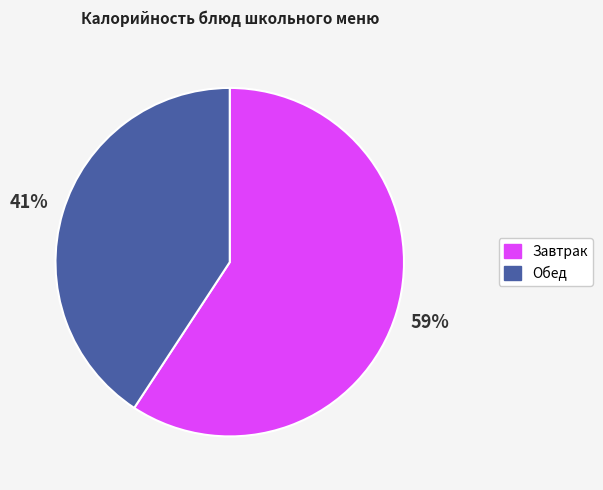

To the nearest percent, what is the average slice percentage?

50%